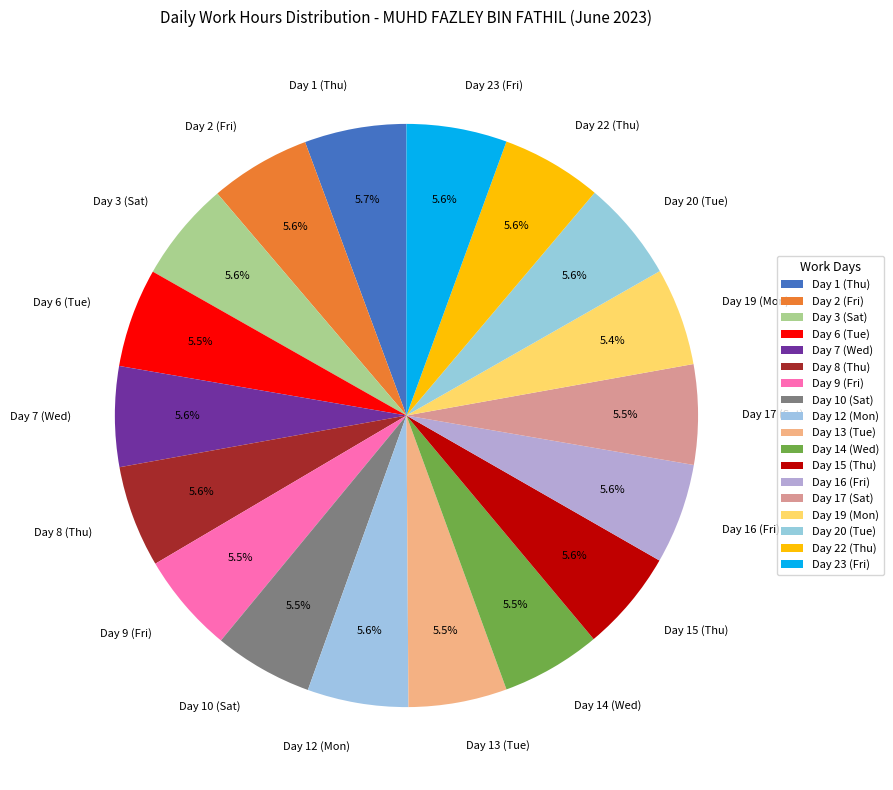

Do Day 3 (Sat) and Day 6 (Tue) together represent more than half of the pie?

No